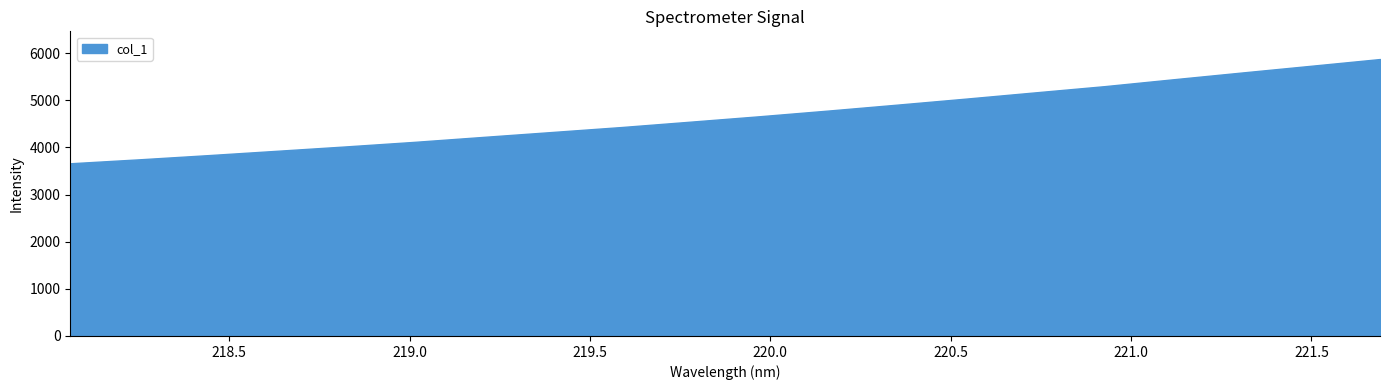

What is the greatest value displayed?

5872.8